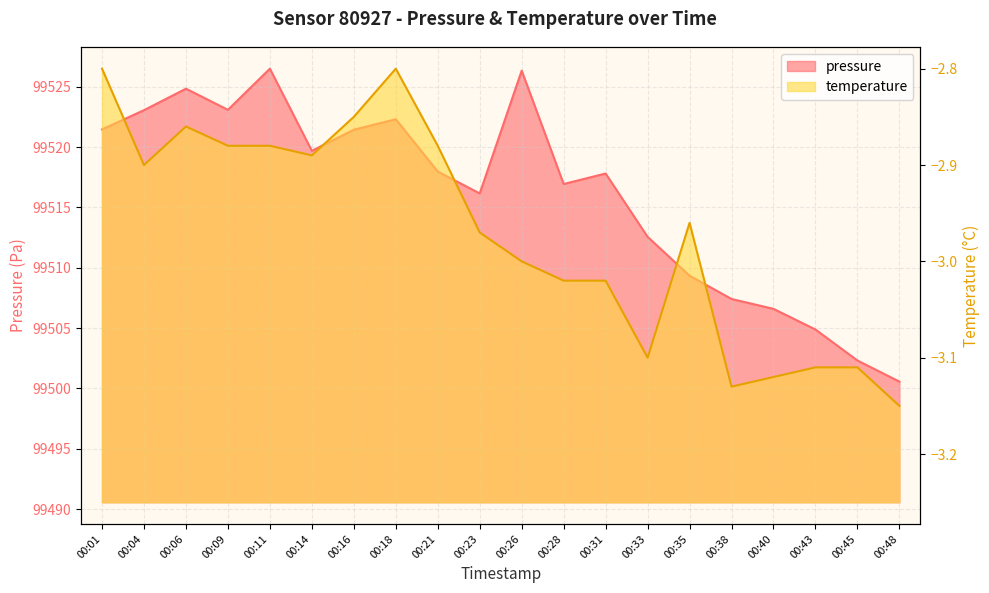

Reading left to right, list all the values displayed in this chart.

pressure: 99521.5	99523.1	99524.8	99523.1	99526.5	99519.7	99521.4	99522.3	99518.0	99516.2	99526.3	99516.9	99517.8	99512.6	99509.3	99507.4	99506.6	99504.9	99502.3	99500.6
temperature: -2.8	-2.9	-2.9	-2.9	-2.9	-2.9	-2.9	-2.8	-2.9	-3.0	-3.0	-3.0	-3.0	-3.1	-3.0	-3.1	-3.1	-3.1	-3.1	-3.1